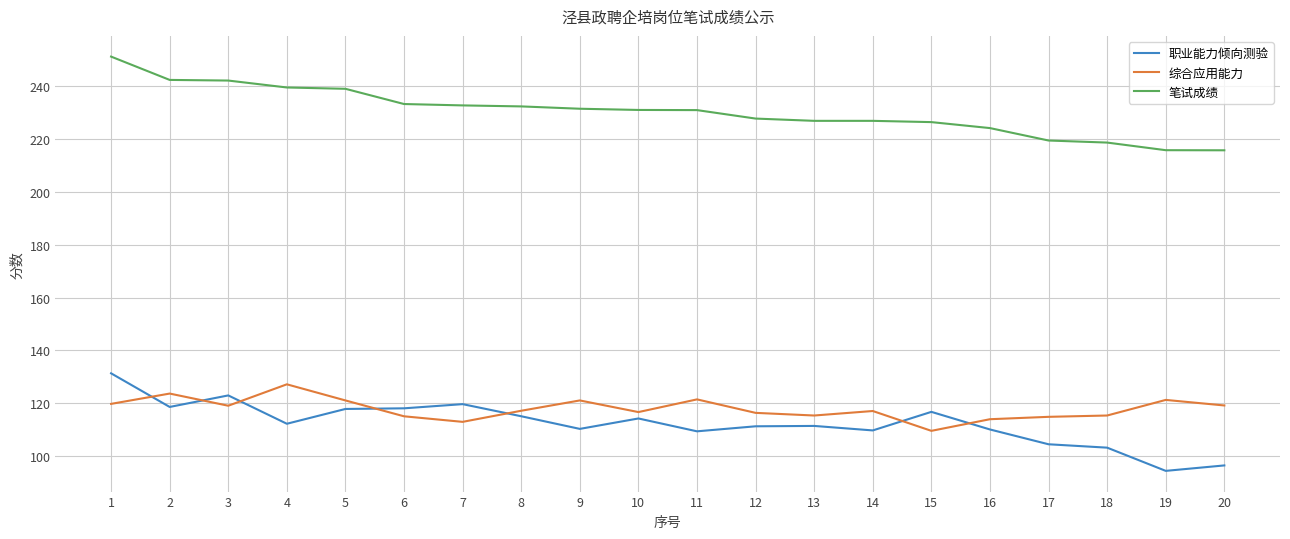

True or false: 综合应用能力 has a value of 113.0 at 7.

True